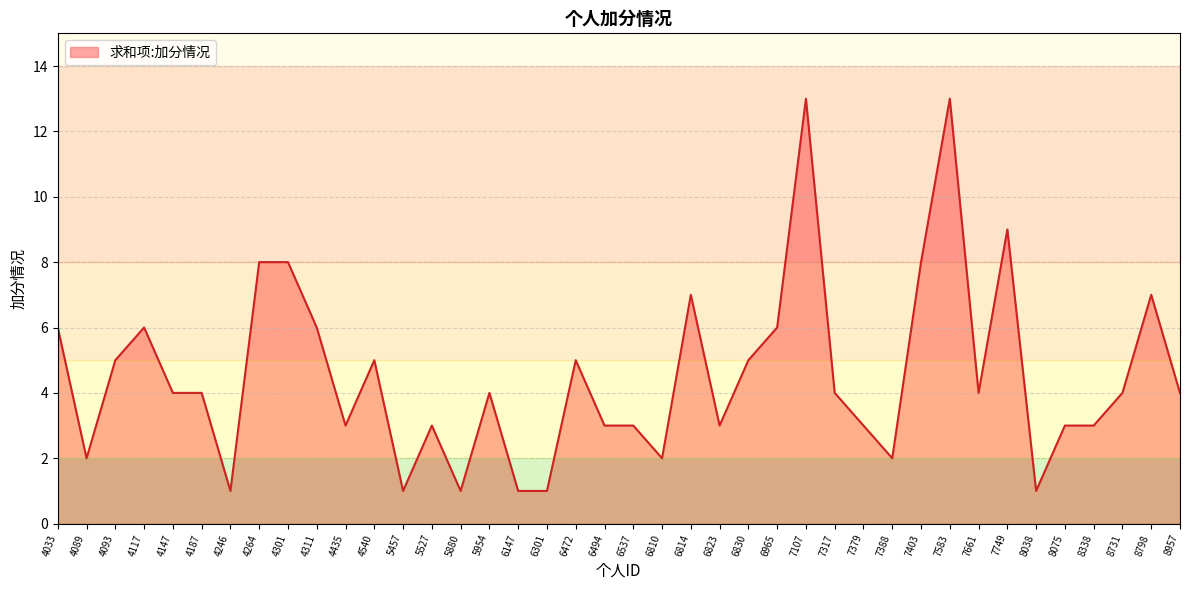

Read the value at 5527.

3